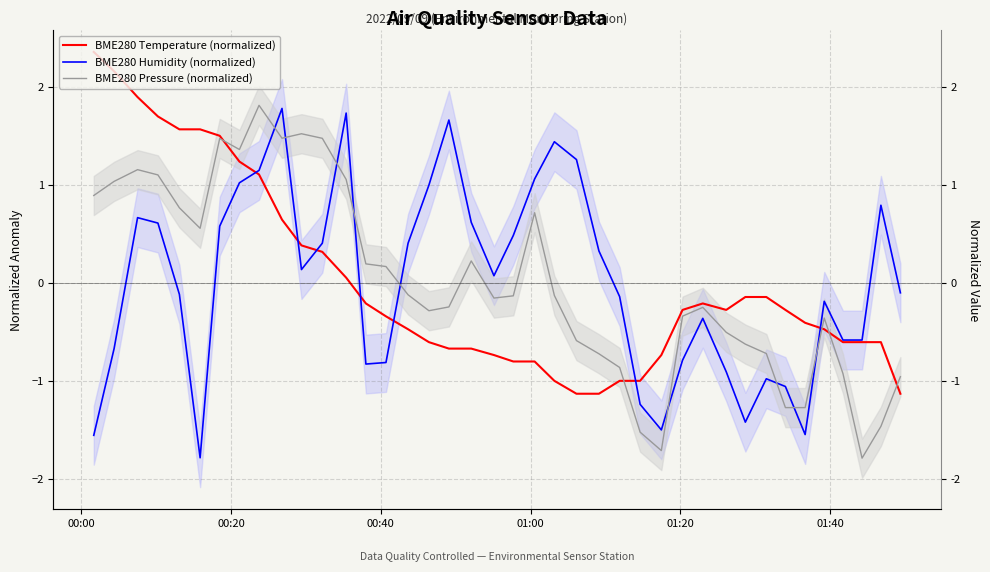

How many values in the BME280 Temperature (normalized) series exceed 0?

13